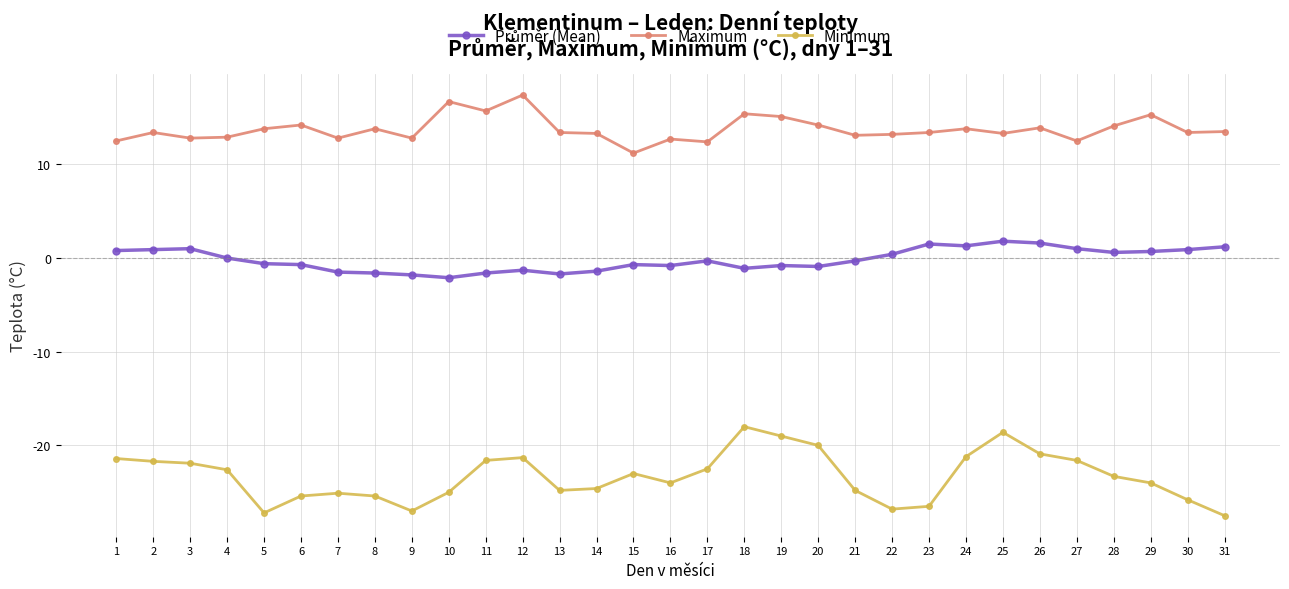

The Minimum series shows -44.5 at 31. True or false?

False